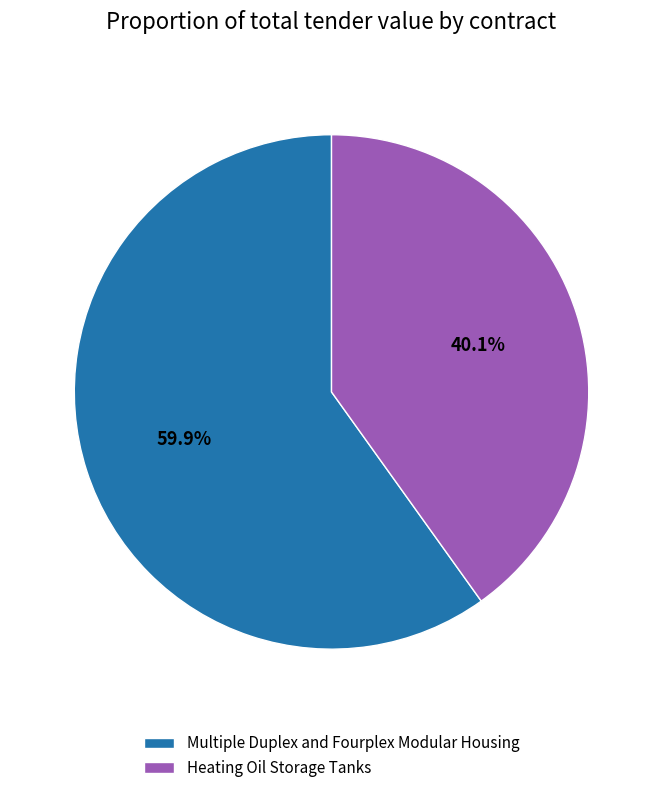

Which slice is the smallest?

Heating Oil Storage Tanks